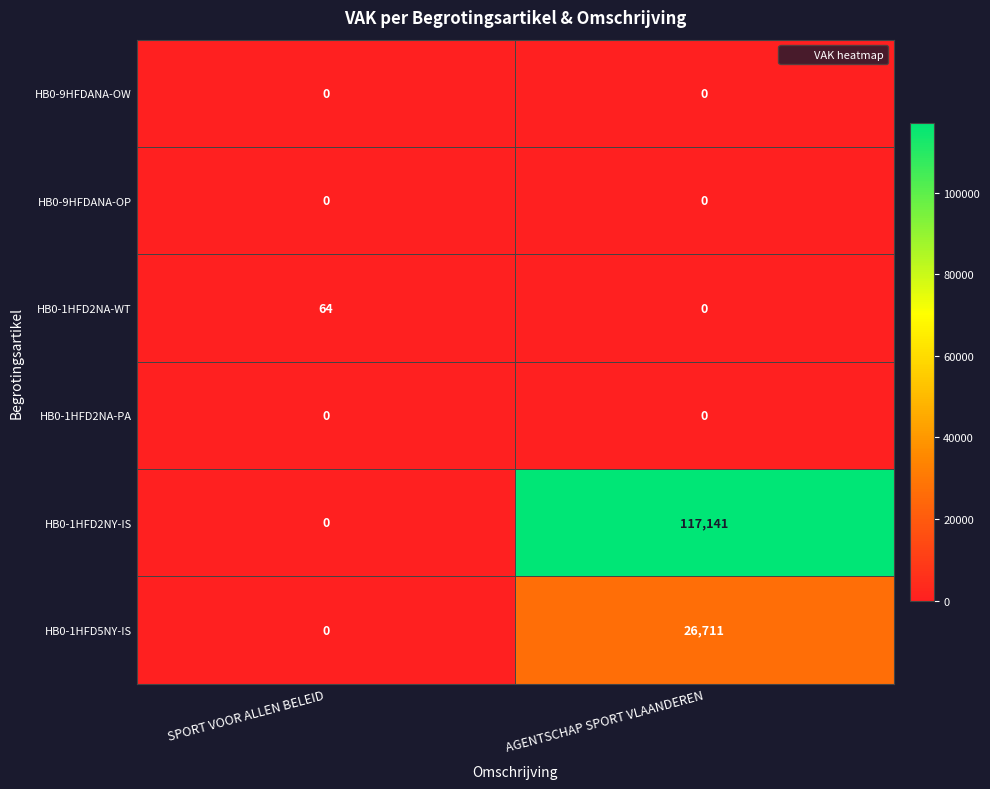

How many categories are shown in the chart?

2